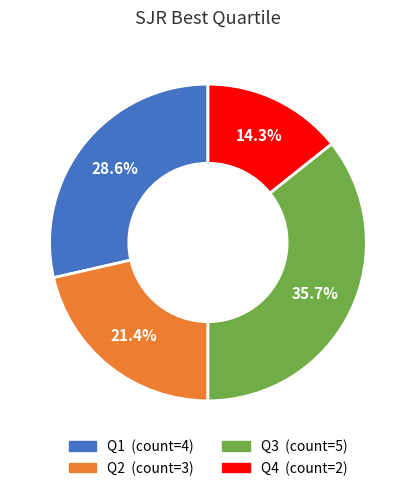

How many segments does this pie chart have?

4